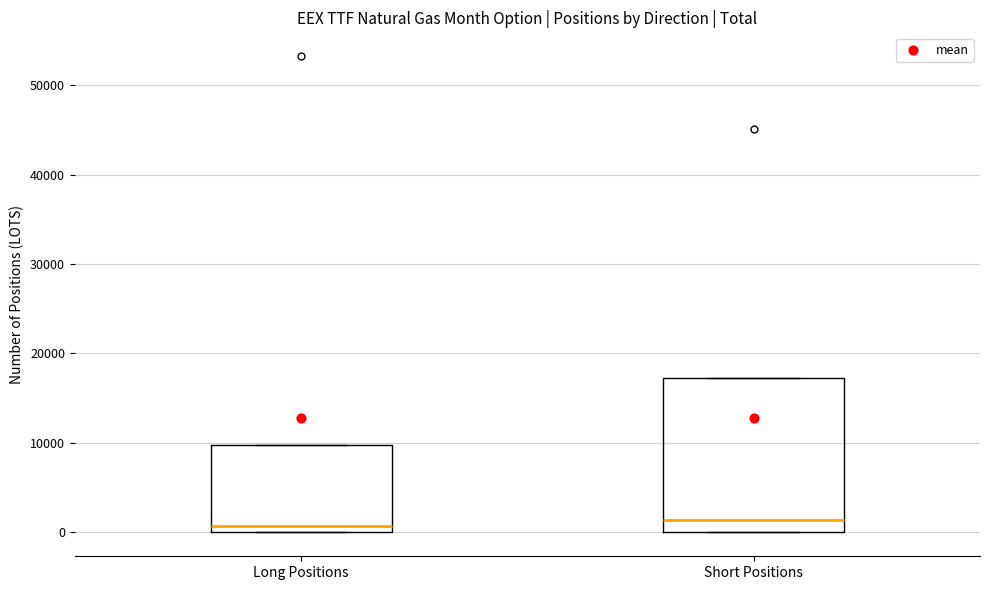

Reading left to right, read every box against the y-axis: the position of its median line, the range the box covers, and the ends of its whiskers. The values are not printed on the chart, so give them approximately, as read against the axis.

Long Positions: median 1000, box 0 to 10000, whiskers 0 to 10000
Short Positions: median 1000, box 0 to 17000, whiskers 0 to 17000